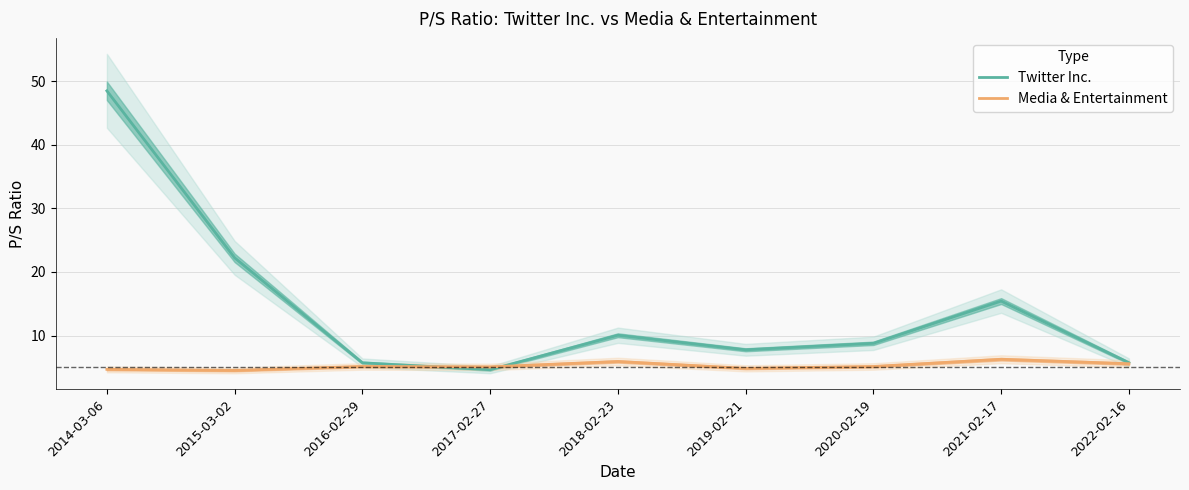

True or false: Twitter Inc. and Media & Entertainment cross at least once.

True